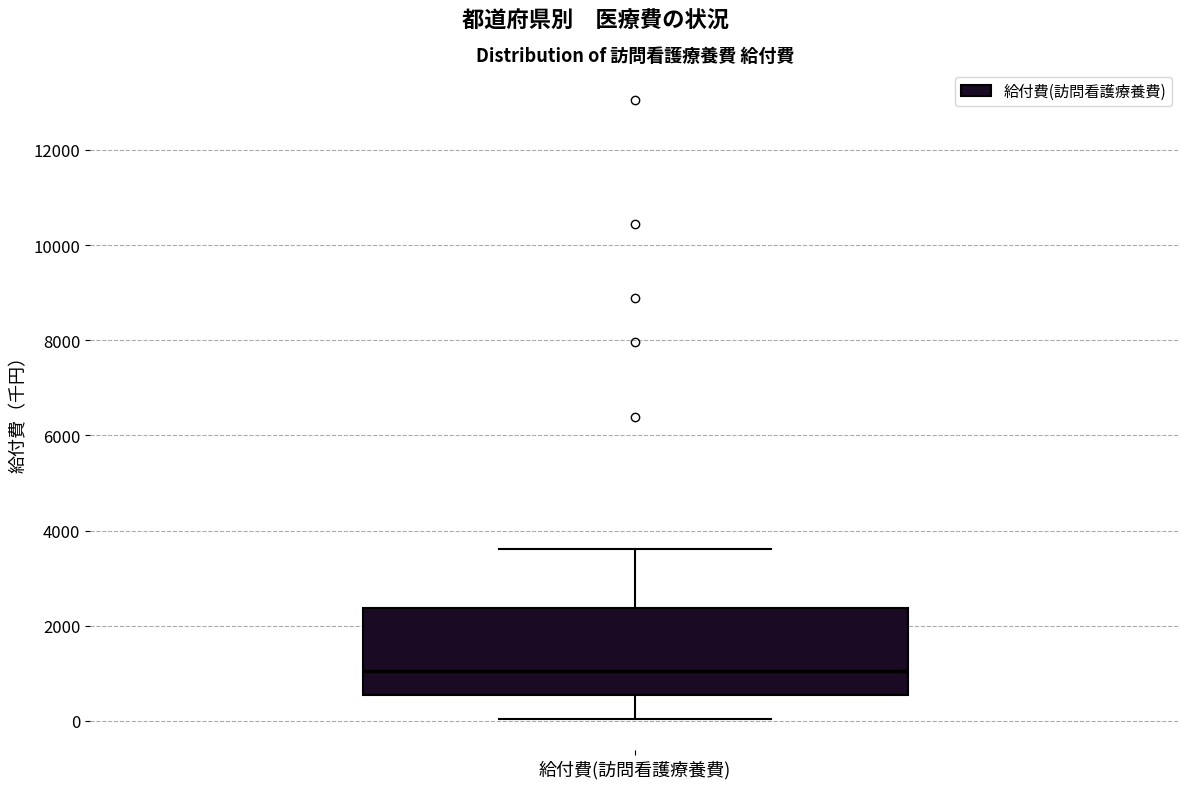

Read this box plot against the y-axis: the position of the median line, the range covered by the box, and the ends of both whiskers. The values are not printed on the chart, so give them approximately, as read against the axis.

median 1000, box 600 to 2400, whiskers 0 to 3600